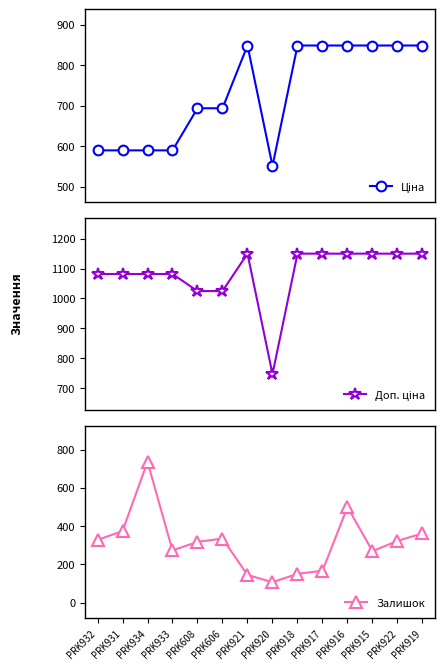

How many data points in Залишок are above 323?

6